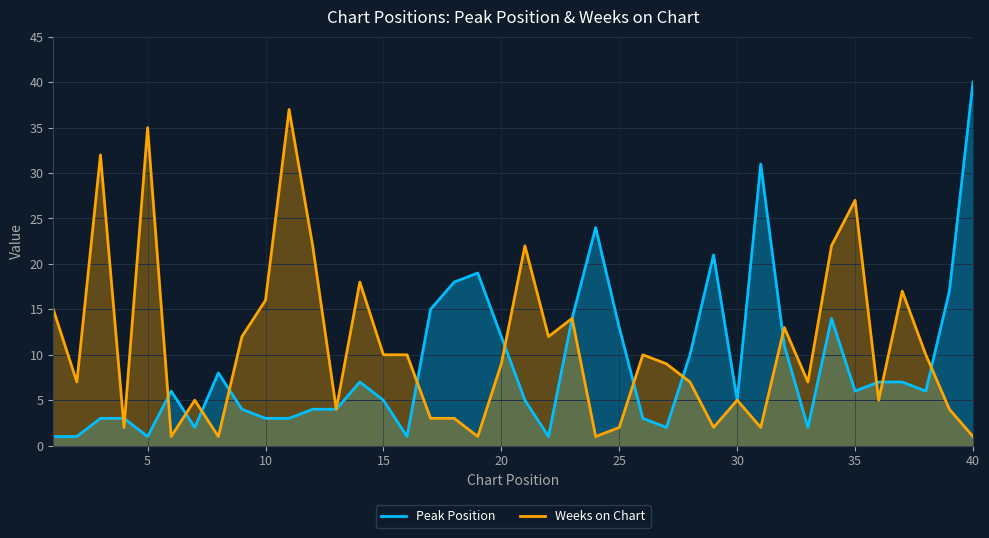

Does the chart display data point markers on the line(s)?

No